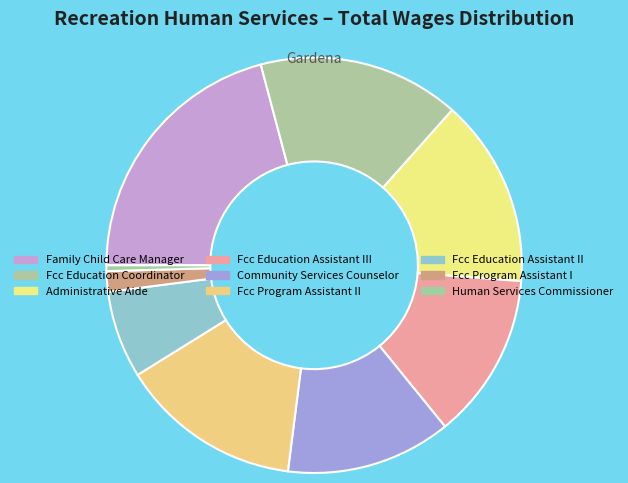

How many segments does this pie chart have?

9